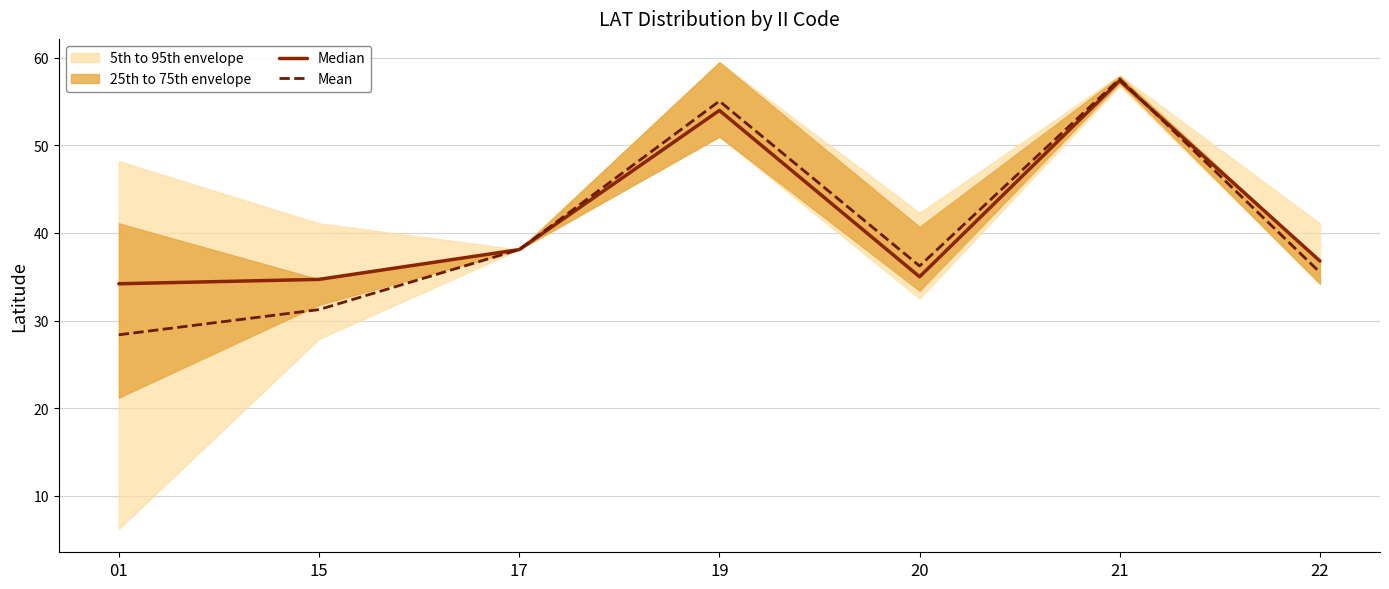

The Median series shows 21.8 at 15. True or false?

False